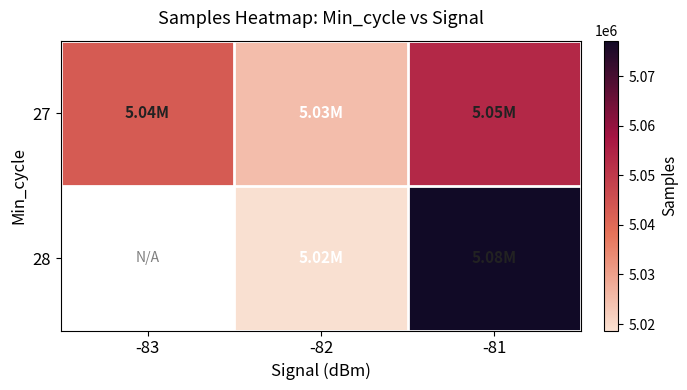

The 28 series shows 5018689.0 at -82. True or false?

True